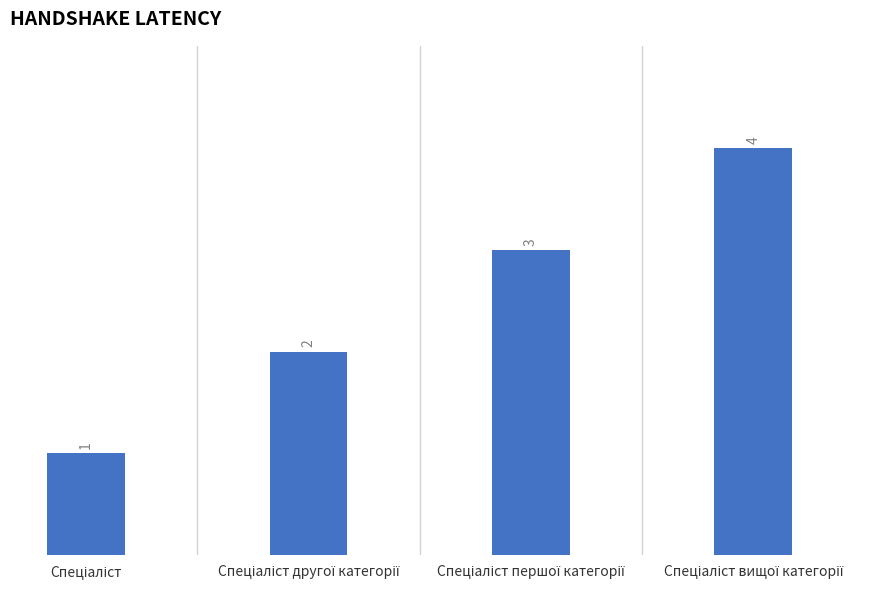

Count the values in the range 2 to 4.

3